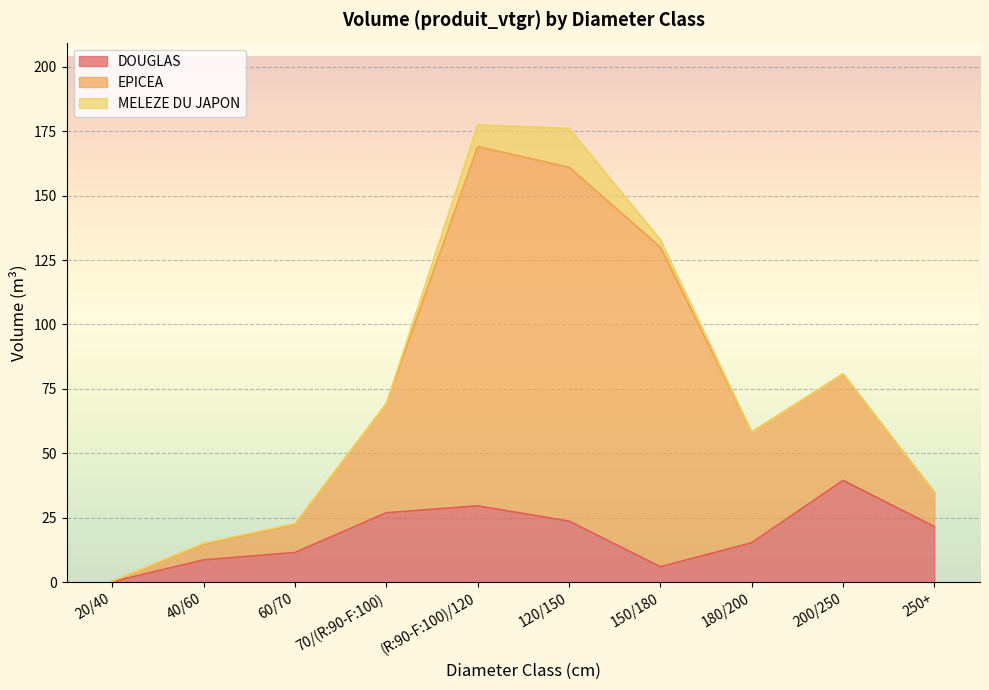

Which series changed the most between 150/180 and 180/200?

EPICEA